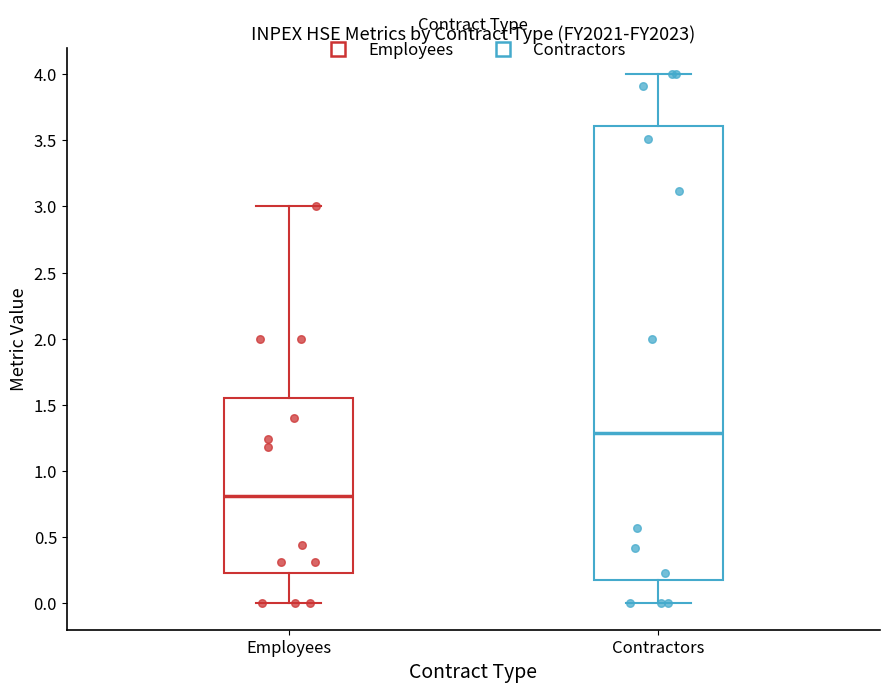

Where does the upper whisker of the box for Contractors end on the y-axis? The values are not printed on the chart, so give them approximately, as read against the axis.

4.00